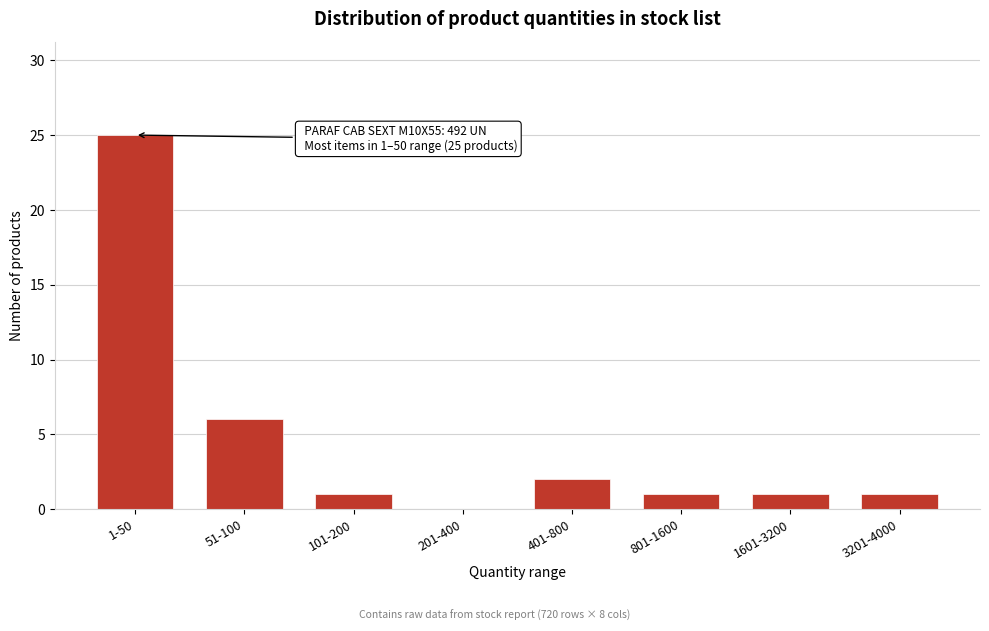

Reading left to right, what are all the values shown in this chart?

1-50=25	51-100=6	101-200=1	201-400=0	401-800=2	801-1600=1	1601-3200=1	3201-4000=1